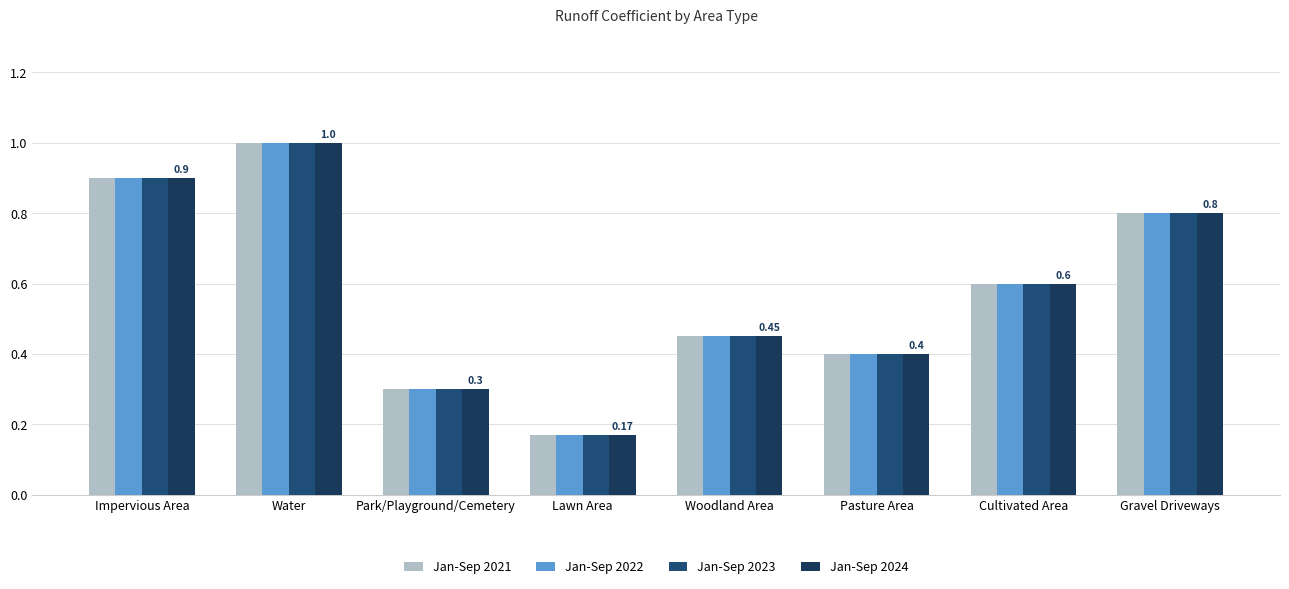

How many Jan-Sep 2022 values are between 0 and 1?

8